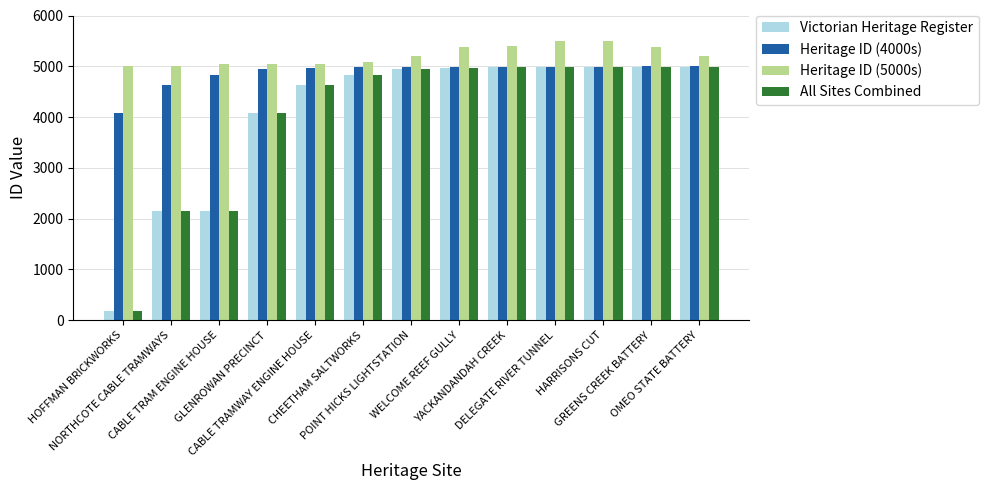

How many series are shown in this chart?

4